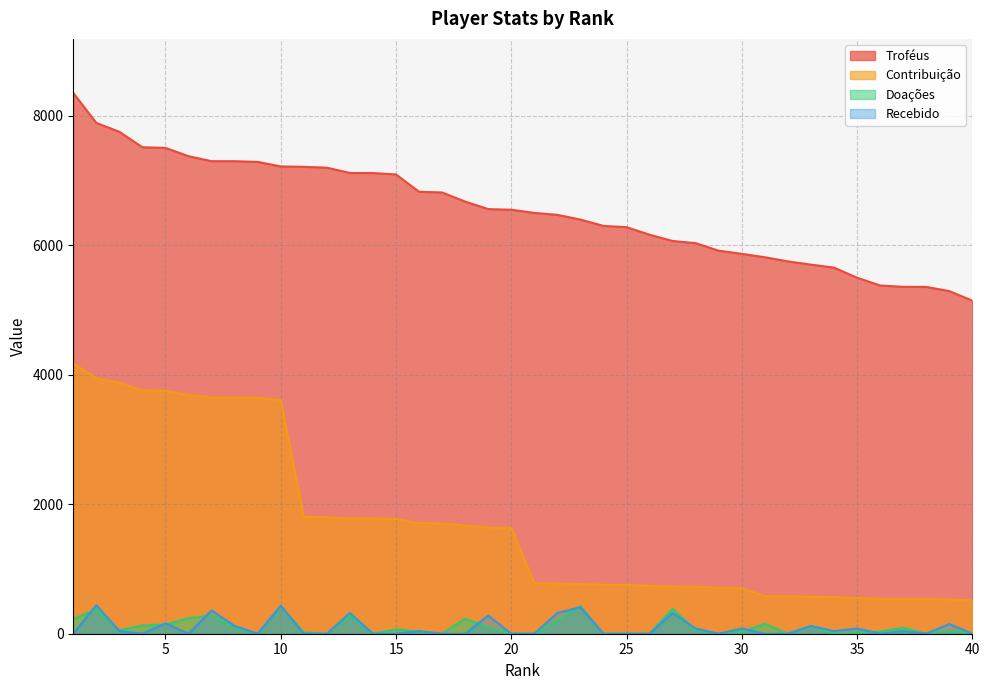

Reading left to right, transcribe all the data shown in this chart.

Troféus: 8354	7891	7754	7515	7506	7377	7300	7300	7289	7219	7213	7200	7118	7117	7095	6828	6817	6676	6560	6550	6501	6471	6398	6300	6281	6164	6067	6034	5917	5869	5816	5752	5702	5656	5500	5380	5359	5358	5293	5146
Contribuição: 4177	3945	3877	3757	3753	3688	3650	3650	3644	3609	1803	1800	1779	1779	1773	1707	1704	1669	1640	1637	780	776	767	756	753	739	728	724	710	704	581	575	570	565	550	538	535	535	529	514
Doações: 229	374	52	128	142	239	280	98	0	424	18	0	282	0	68	30	0	232	97	0	0	203	425	0	0	0	386	54	0	32	151	0	116	0	20	33	90	0	42	0
Recebido: 0	440	40	0	160	0	360	120	0	432	0	0	320	0	0	40	0	0	280	0	0	320	410	0	0	0	320	80	0	80	0	0	120	40	80	0	40	0	150	0